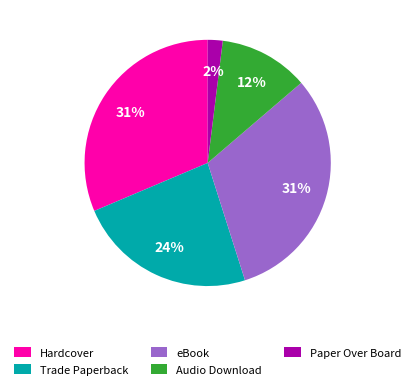

Which category has the smallest portion of the pie?

Paper Over Board